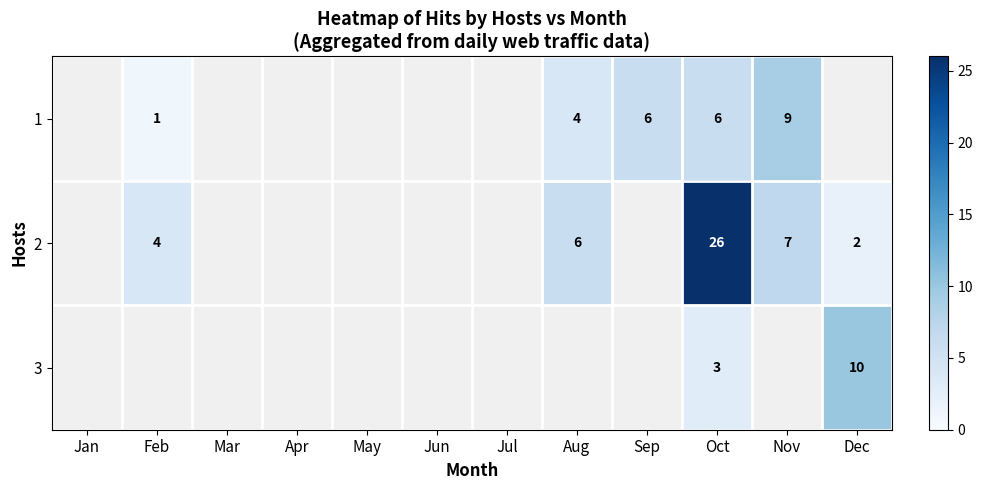

The 2 series shows 2 at Feb. True or false?

False